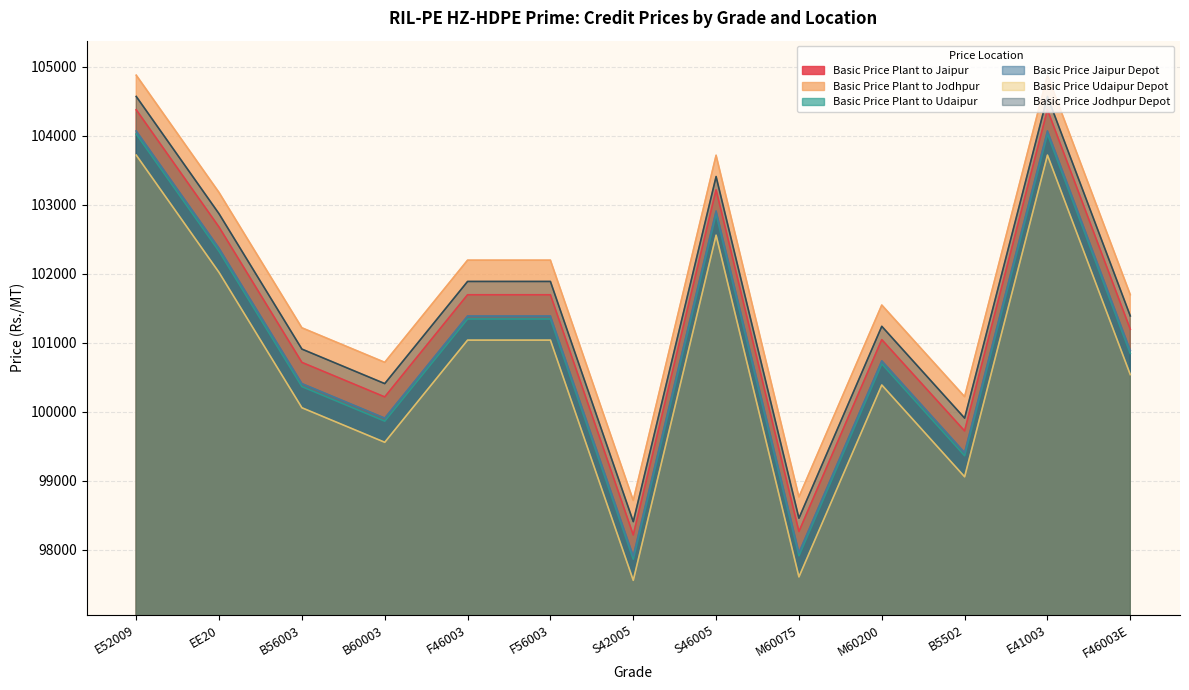

True or false: Basic Price Udaipur Depot and Basic Price Jodhpur Depot cross at least once.

False